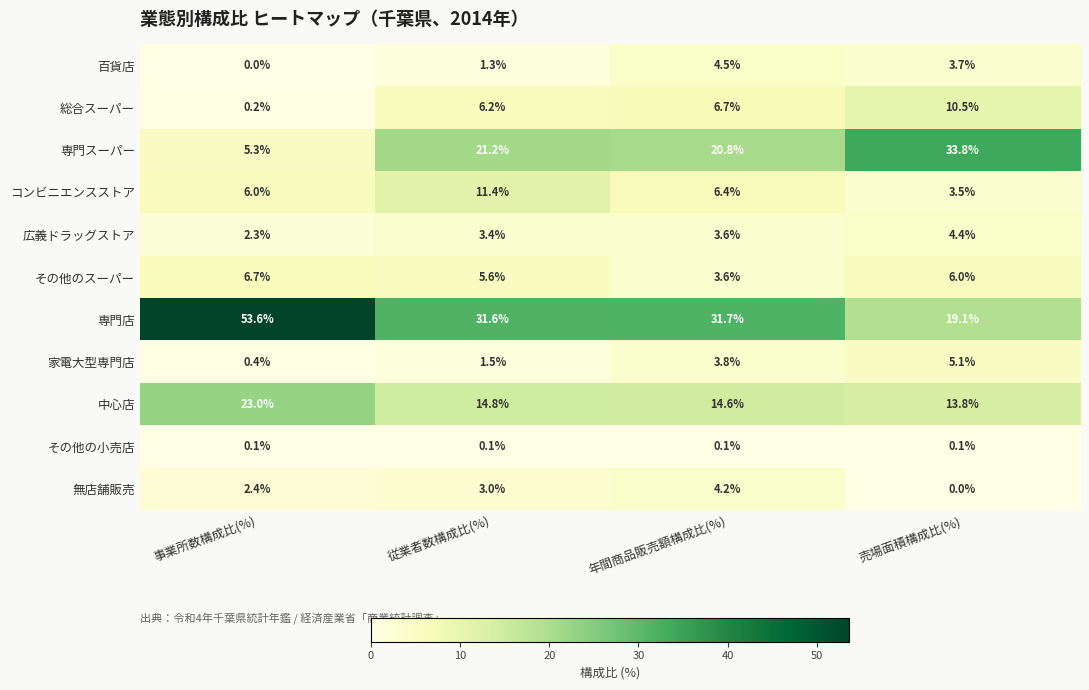

How many values in the 広義ドラッグストア series are below 3?

1